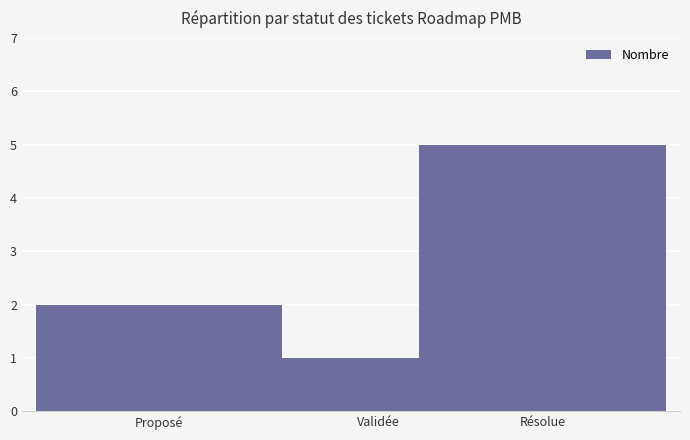

Reading right to left, transcribe all the data shown in this chart.

5	1	2